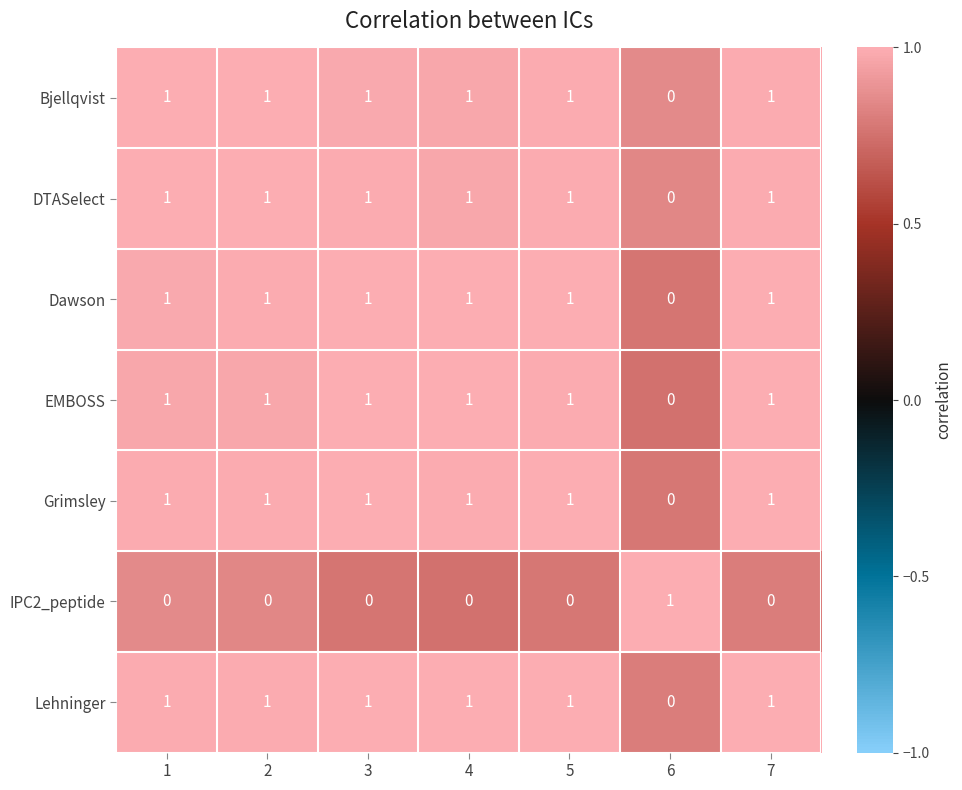

Which category has the lowest value in the EMBOSS series?

6